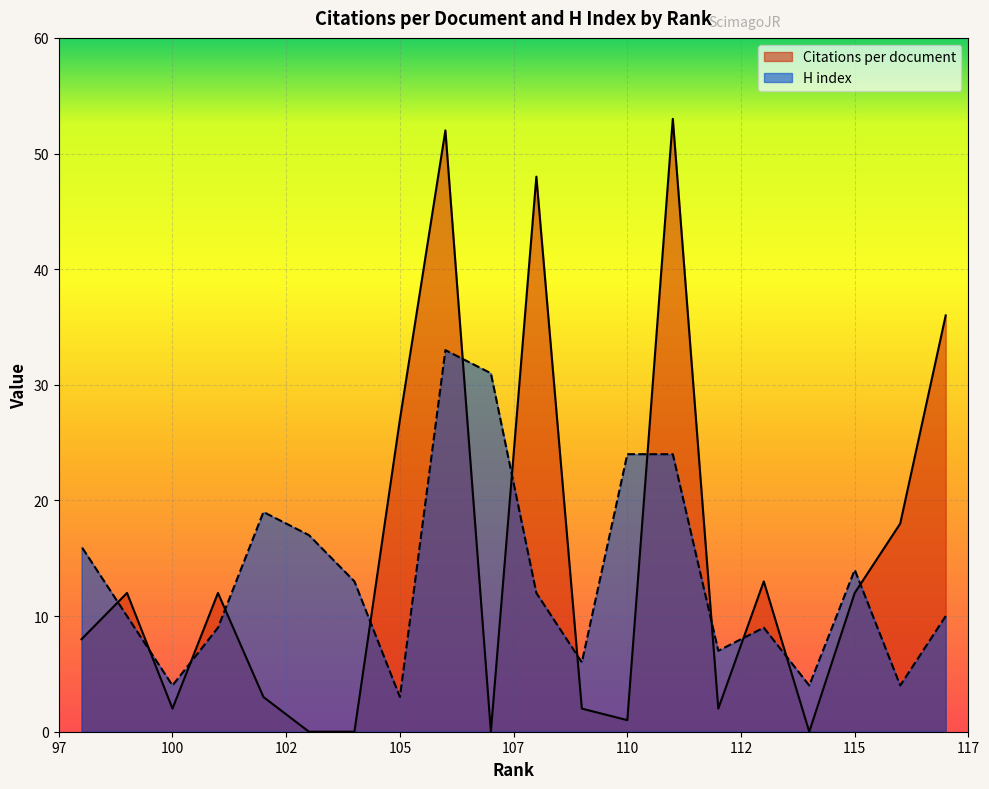

Rank the series by their maximum value, from highest to lowest.

Citations per document, H index